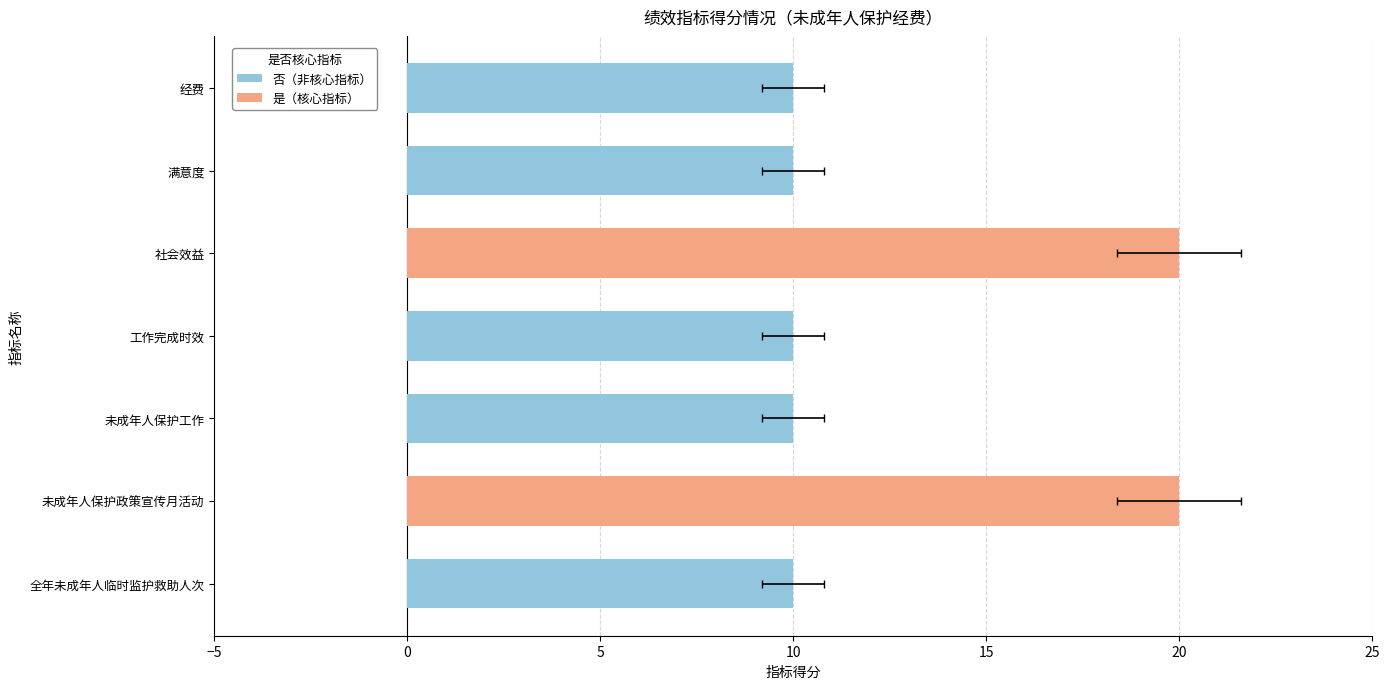

What is the difference between the second highest and second lowest values?

10